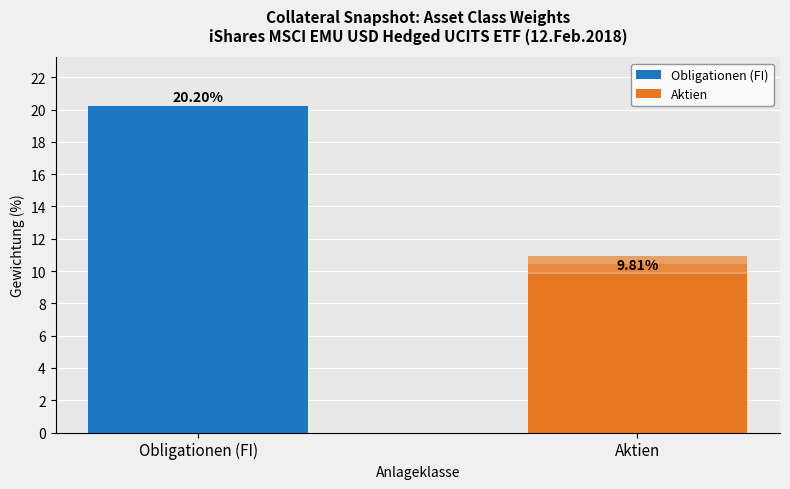

What is the change in value from Obligationen (FI) to Aktien?

-10.4